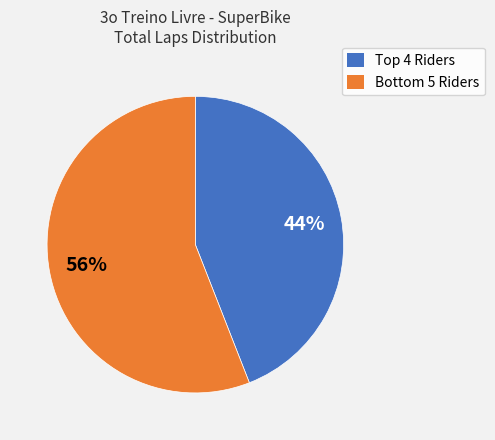

Rank the categories by value from lowest to highest.

Top 4 Riders, Bottom 5 Riders